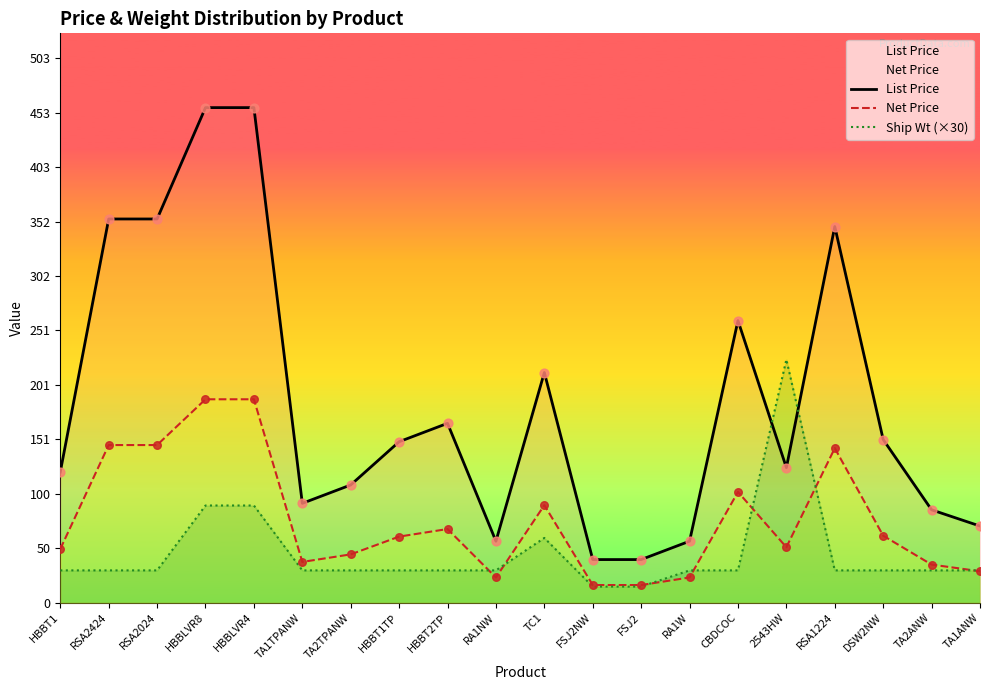

At which category is the sum across all series the highest?

HBBLVR8